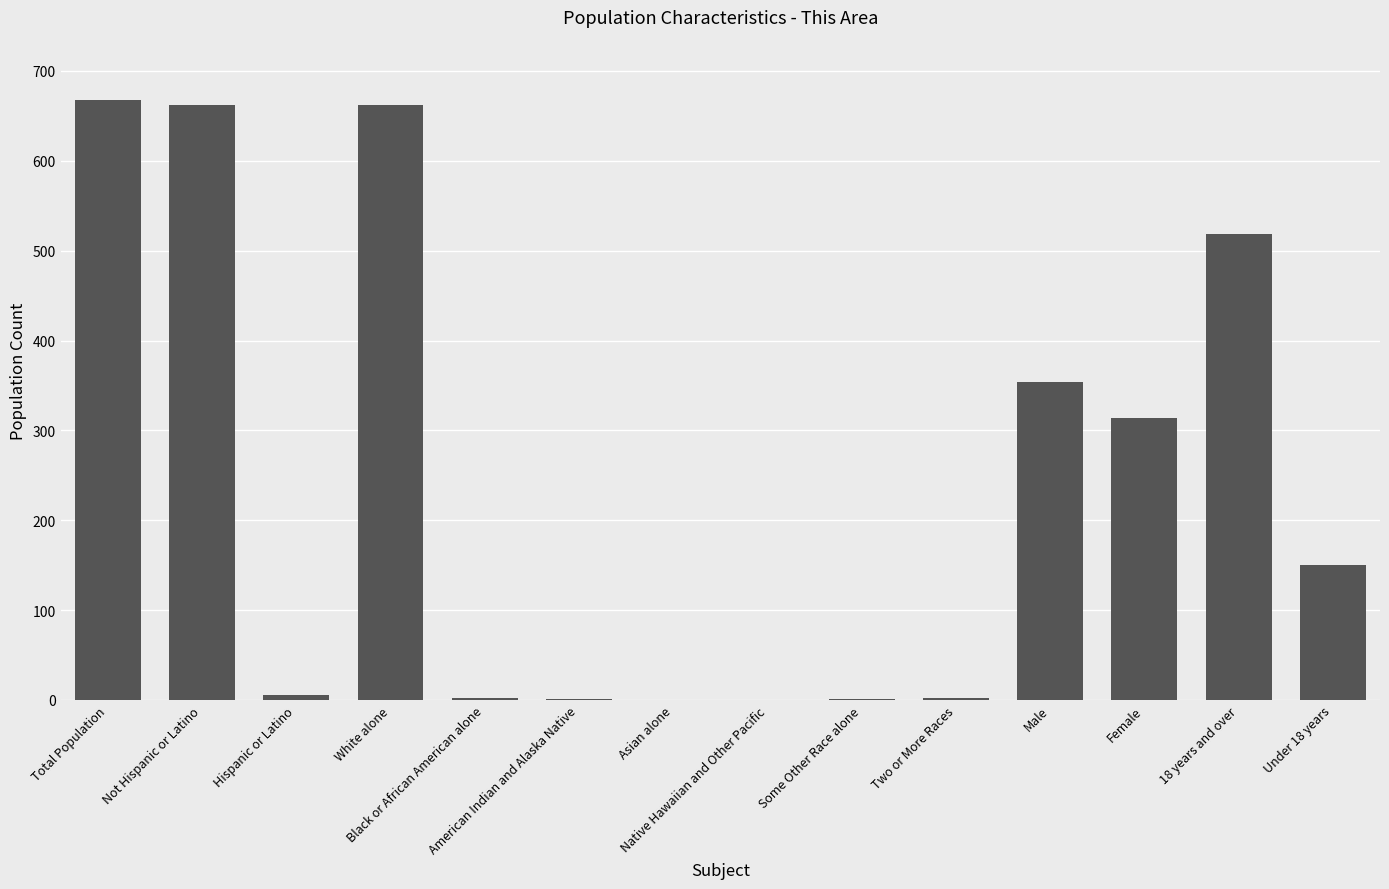

What is the maximum value shown in the chart?

668